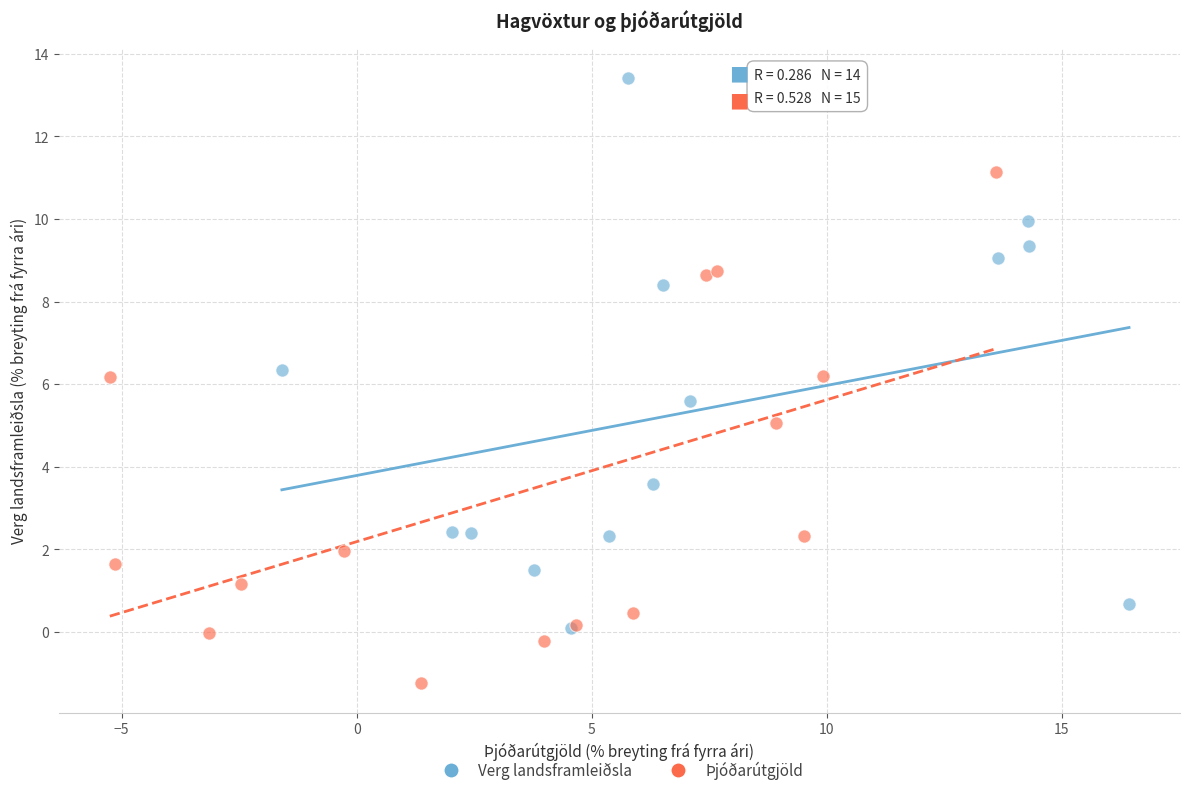

Which series has the largest Y range (max minus min)?

Verg landsframleiðsla